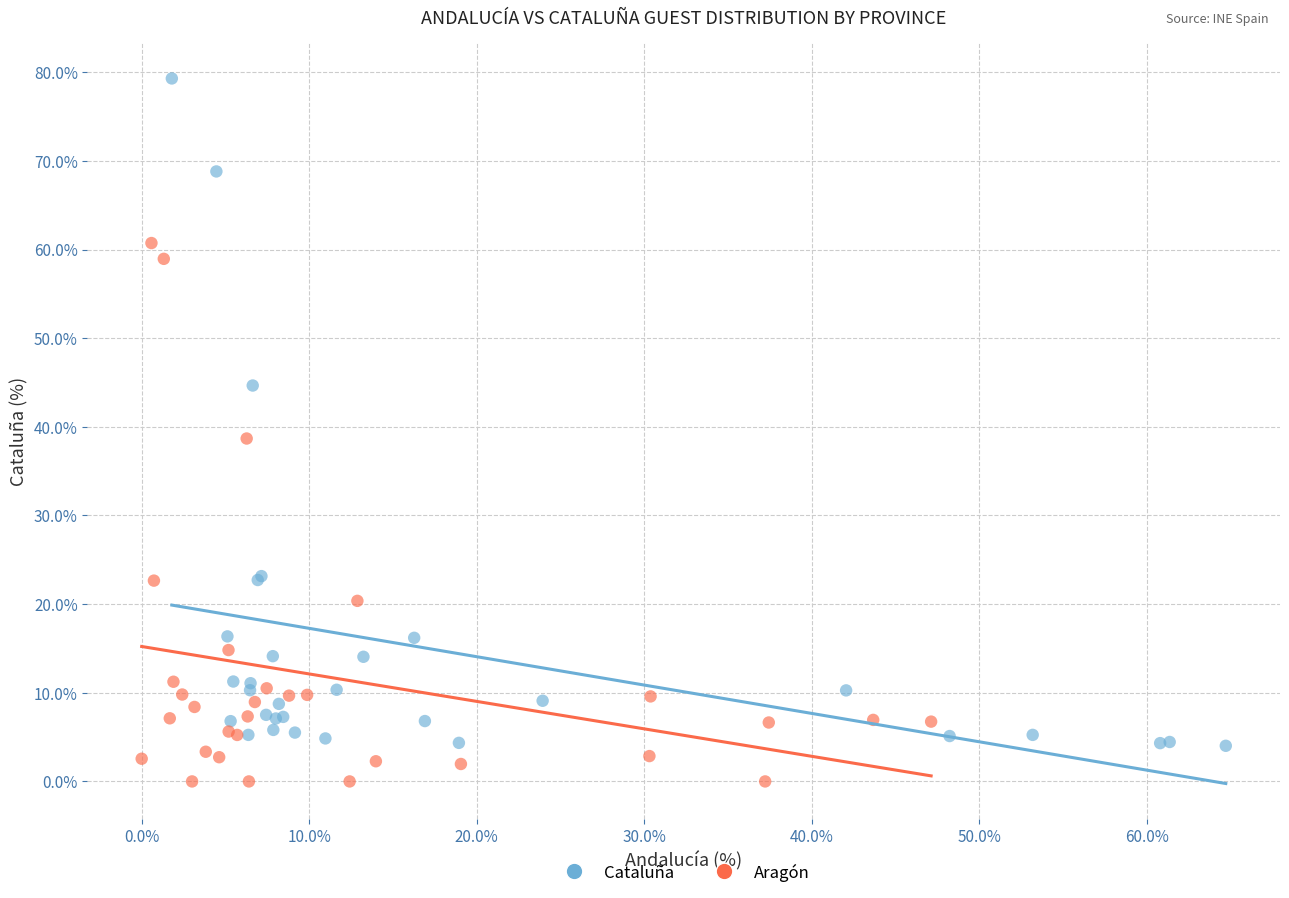

What are all the series names shown in the legend?

Cataluña, Aragón